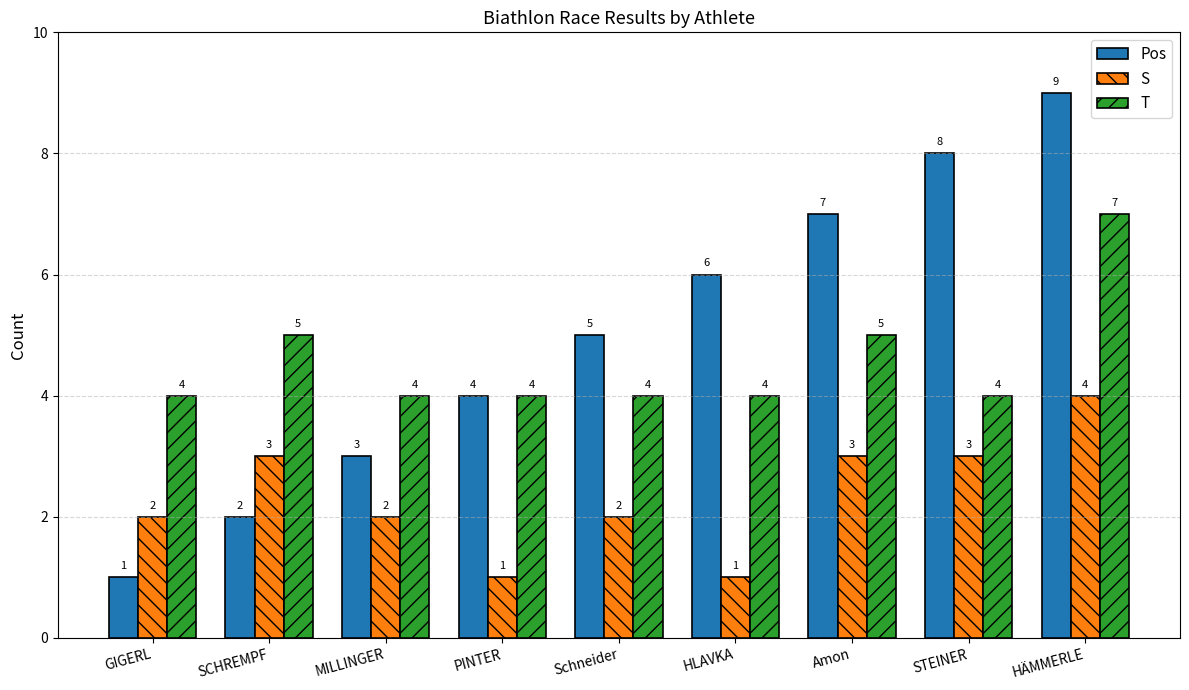

What is the value of the S bar at the 5th from the left?

2